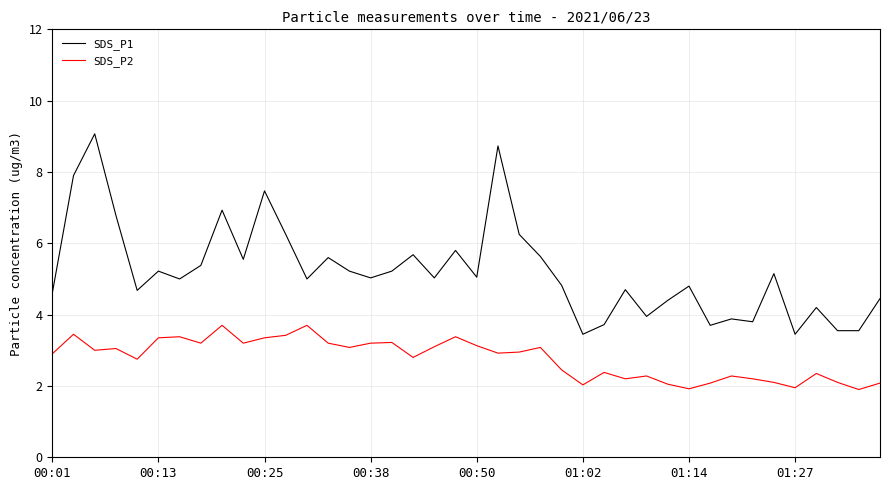

What is the difference between the maximum and second lowest values in the SDS_P2 series?

1.8